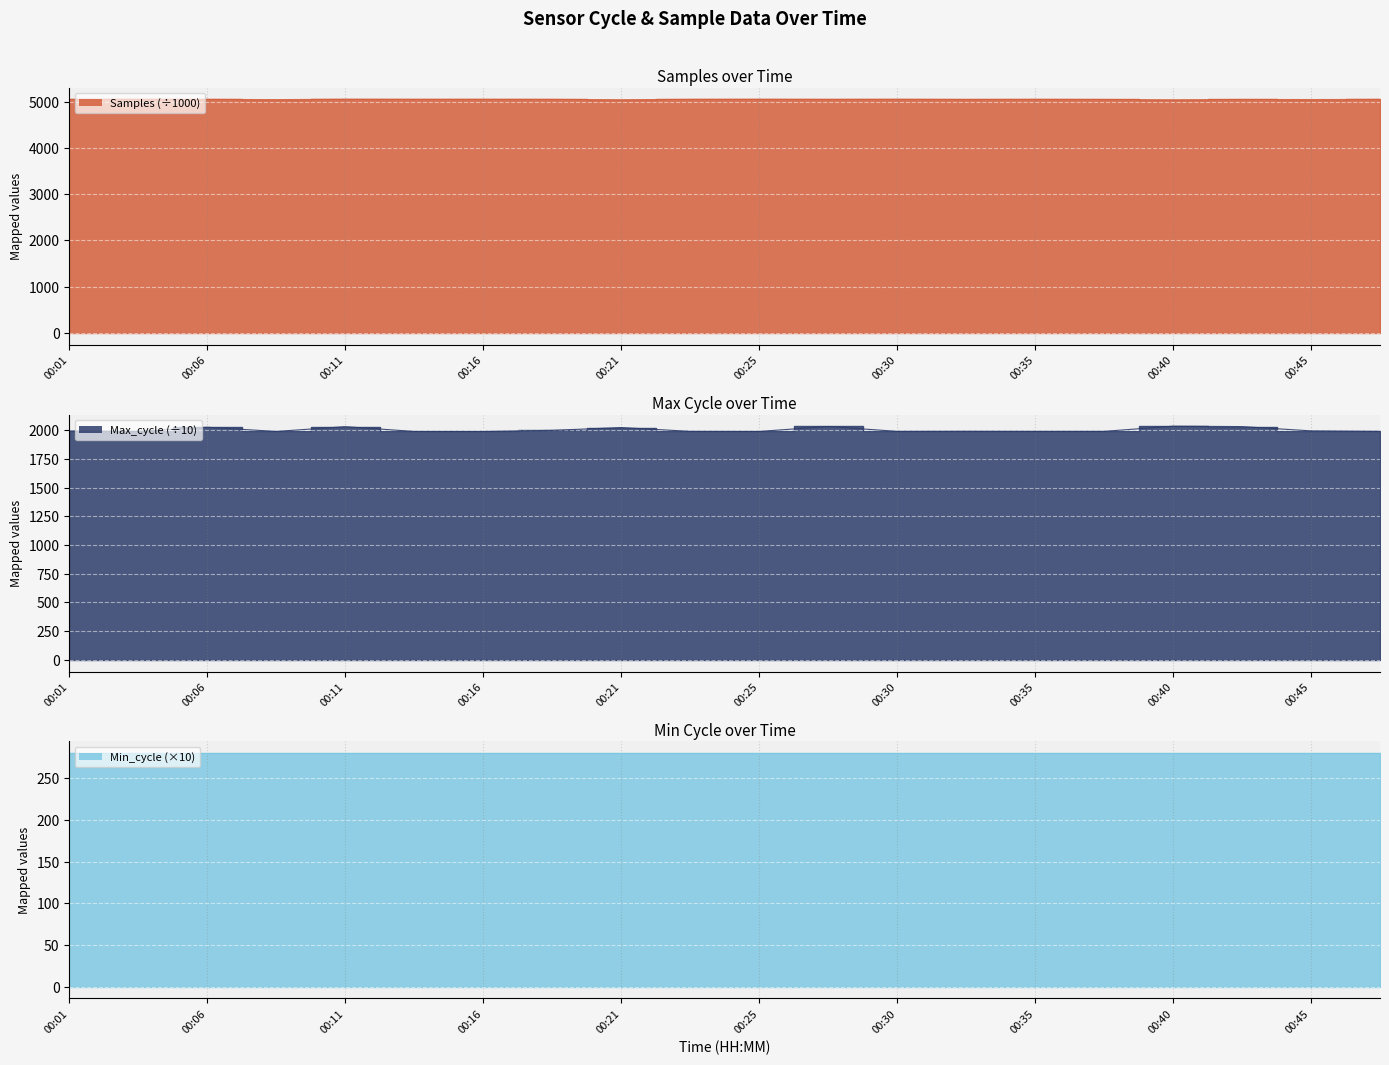

The Max_cycle series shows 2025.4 at 00:21. True or false?

True